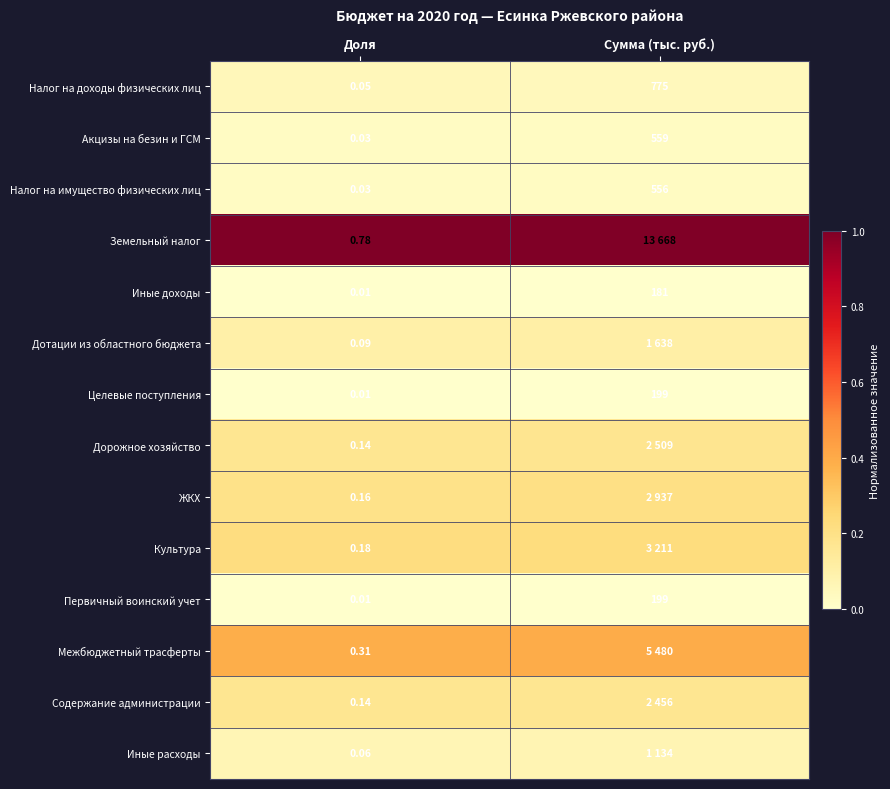

Which category has the lowest value in the Иные доходы series?

Доля